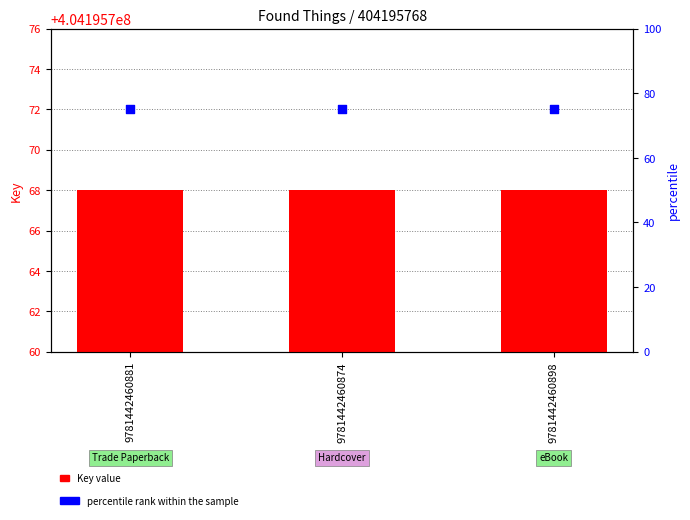

What is the total value across all series at 9781442460881?

404195843